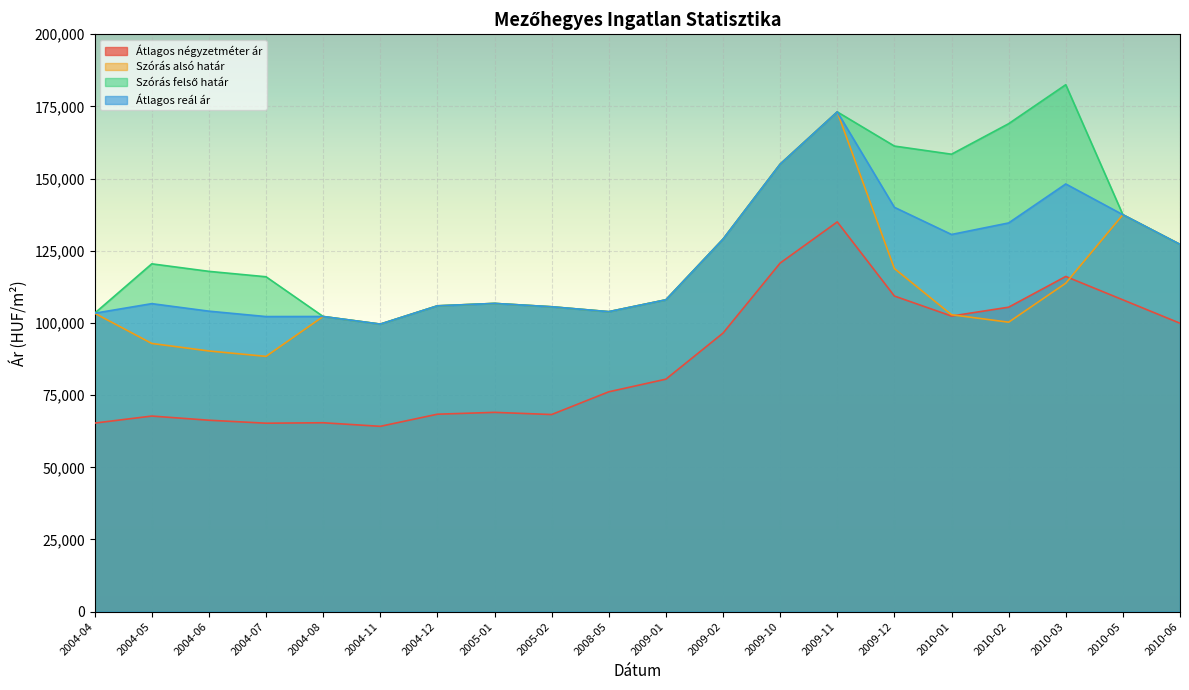

At which label does Szórás alsó határ first exceed 105929?

2005-01